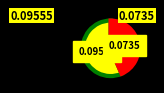

Count the number of slices in the pie.

2